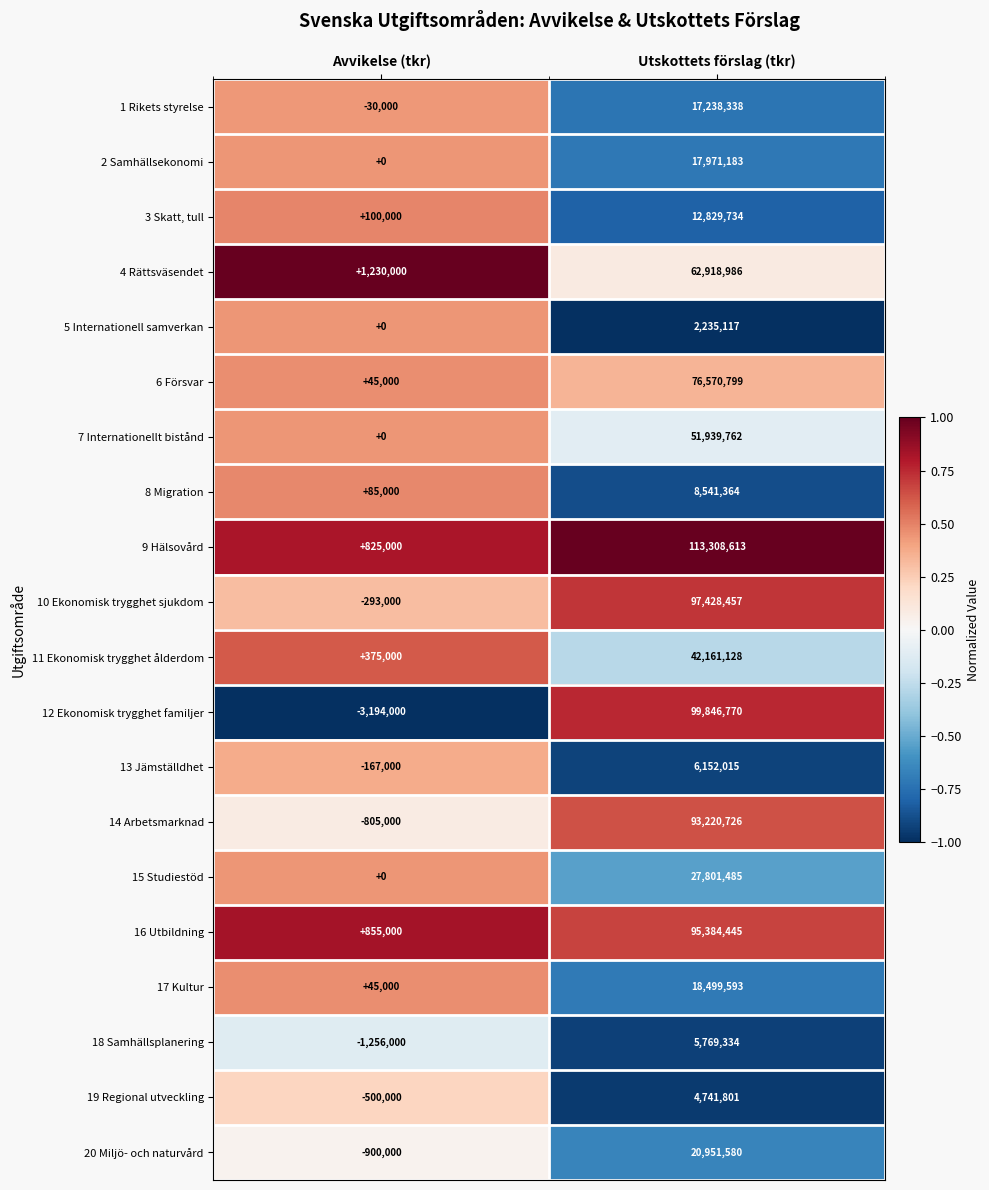

What is the sum of the 3 Skatt, tull values at Avvikelse (tkr) and Utskottets förslag (tkr)?

12929734